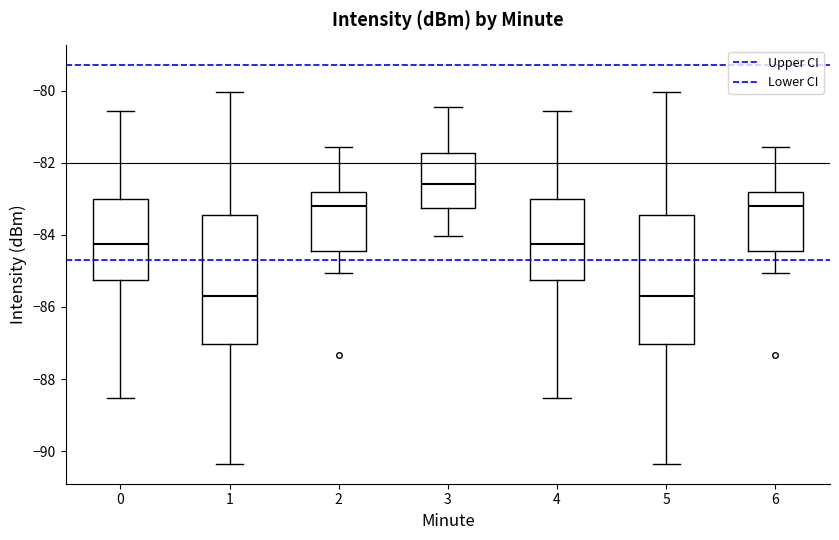

Reading left to right, transcribe this box plot: for each box, give where its median line is, the range the box spans, and where its two whiskers end, as read against the y-axis. The values are not printed on the chart, so give them approximately, as read against the axis.

0: median -84.2, box -85.2 to -83.0, whiskers -88.6 to -80.6
1: median -85.6, box -87.0 to -83.4, whiskers -90.4 to -80.0
2: median -83.2, box -84.4 to -82.8, whiskers -85.0 to -81.6
3: median -82.6, box -83.2 to -81.8, whiskers -84.0 to -80.4
4: median -84.2, box -85.2 to -83.0, whiskers -88.6 to -80.6
5: median -85.6, box -87.0 to -83.4, whiskers -90.4 to -80.0
6: median -83.2, box -84.4 to -82.8, whiskers -85.0 to -81.6